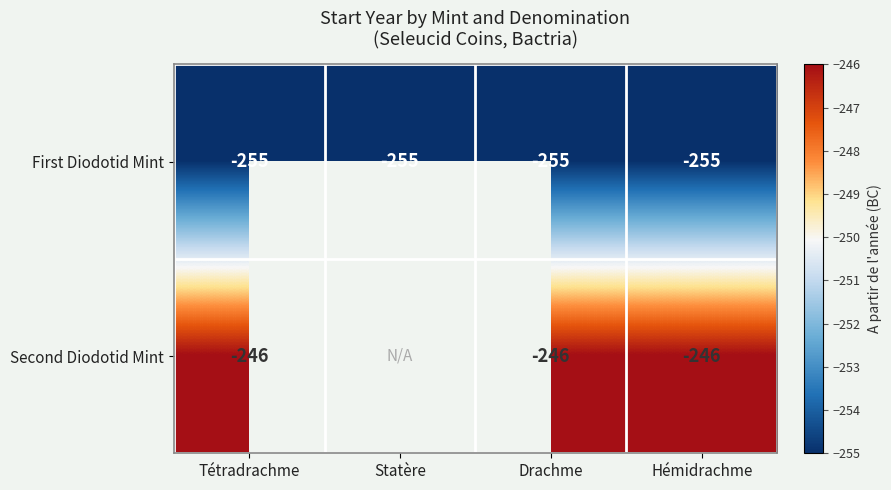

At which category does the chart reach its minimum across all series?

Statère